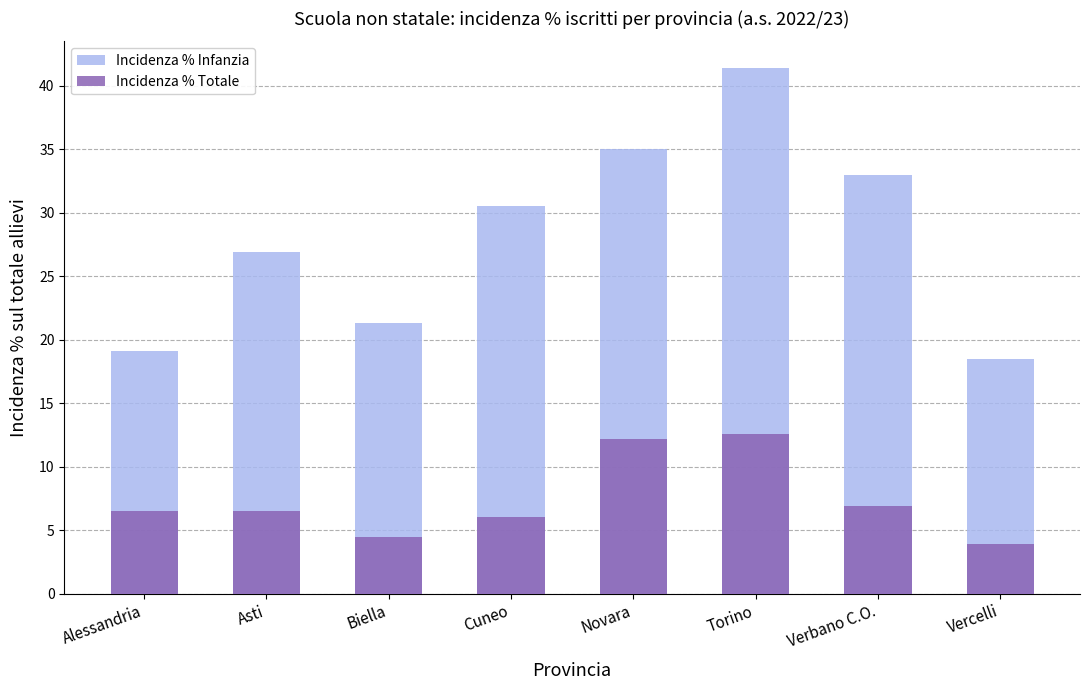

What is the minimum value shown in the chart?

3.9